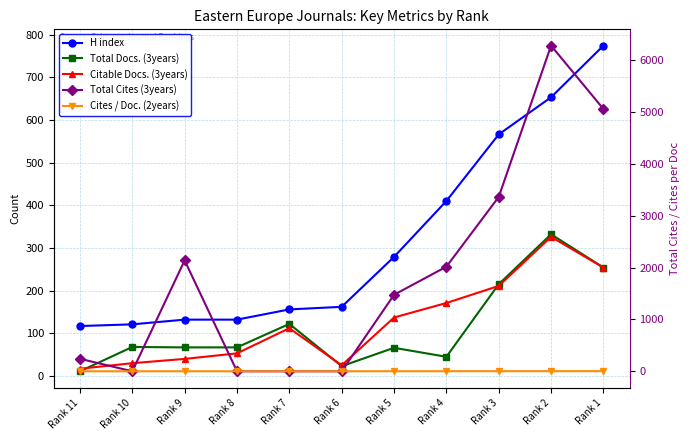

Is it true that H index equals 653.0 at Rank 2?

True